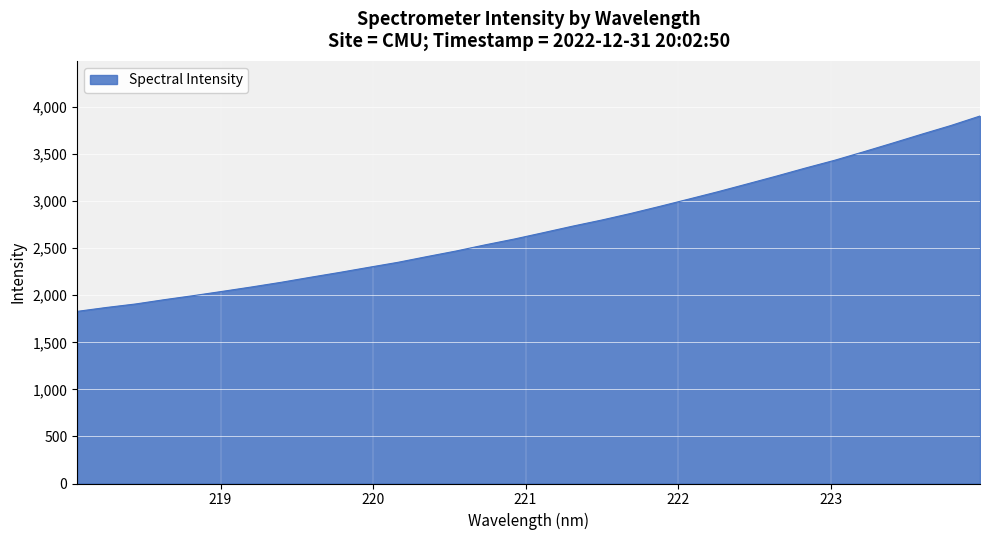

What is the minimum value shown in the chart?

1828.8